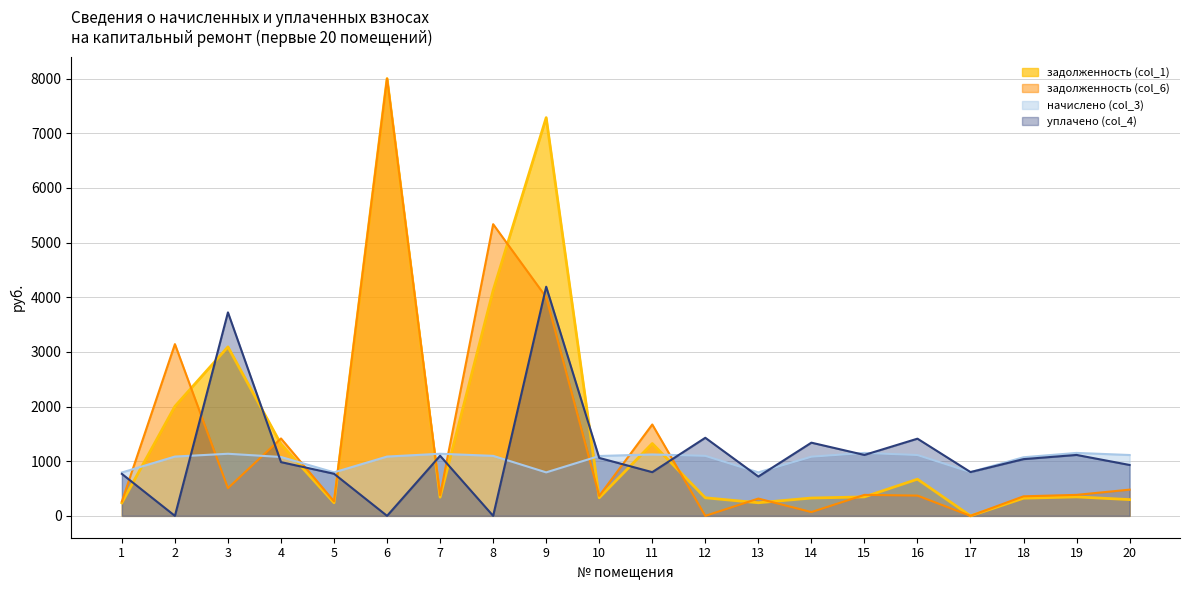

Where is начислено (col_3) nearest to the value 972?

18